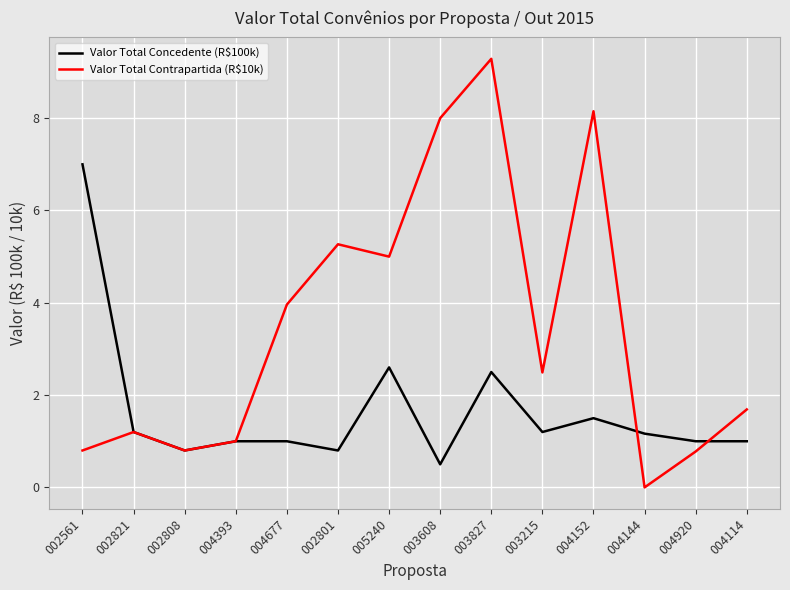

How many lines are shown in the chart?

2